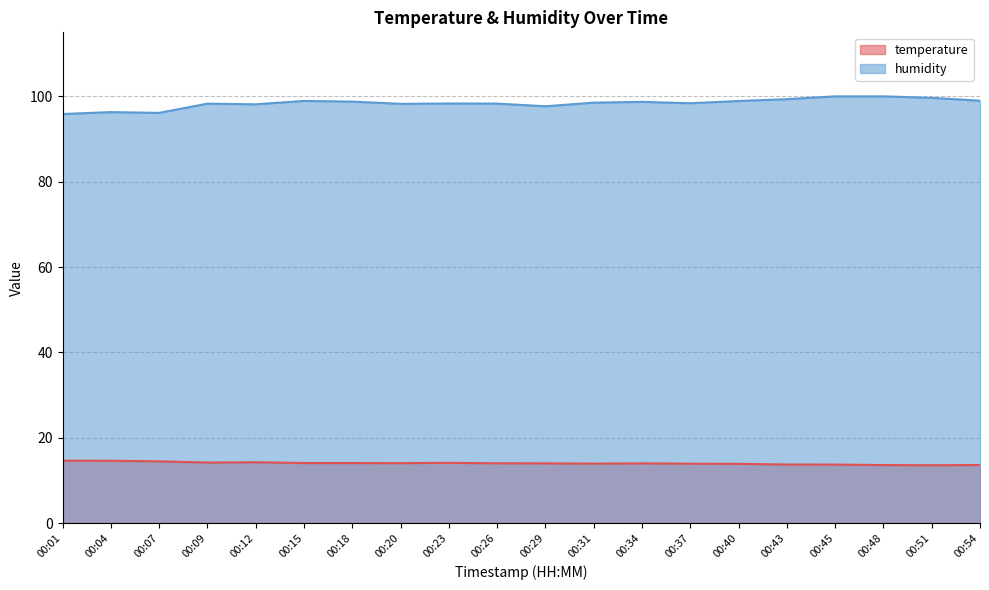

At which label does temperature reach its minimum?

00:51